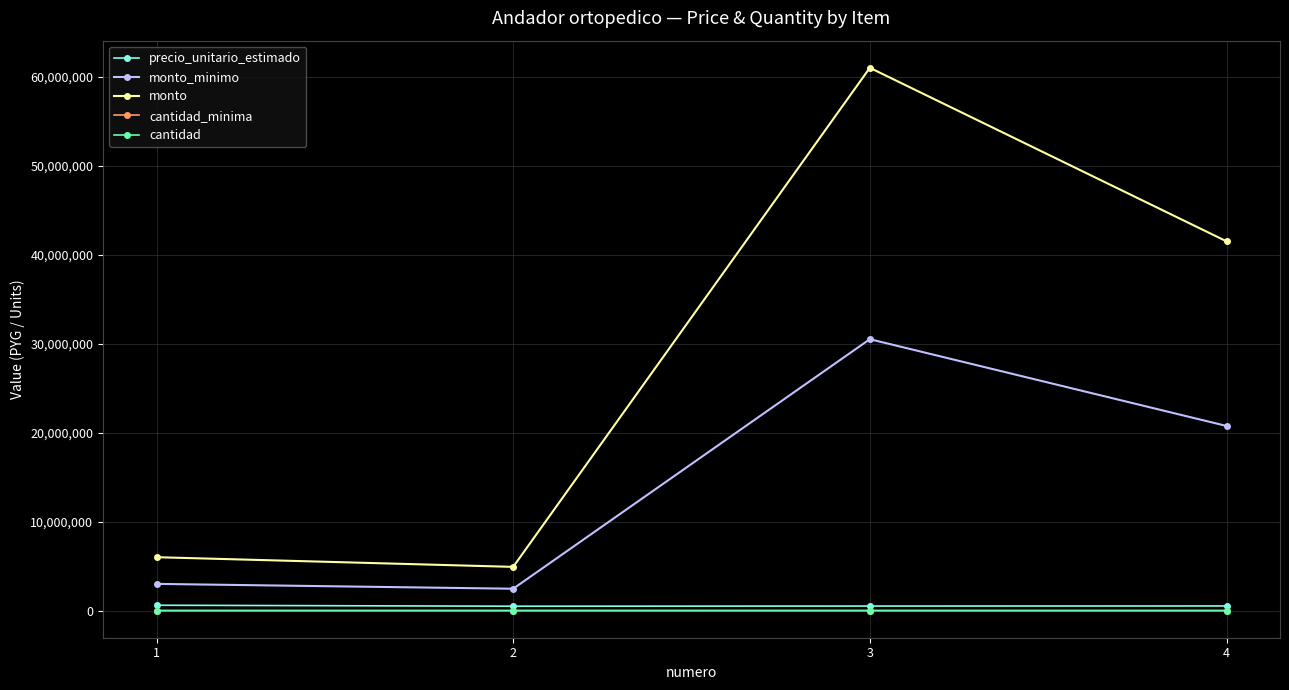

What is the difference between the maximum and minimum values in the monto_minimo series?

28043730